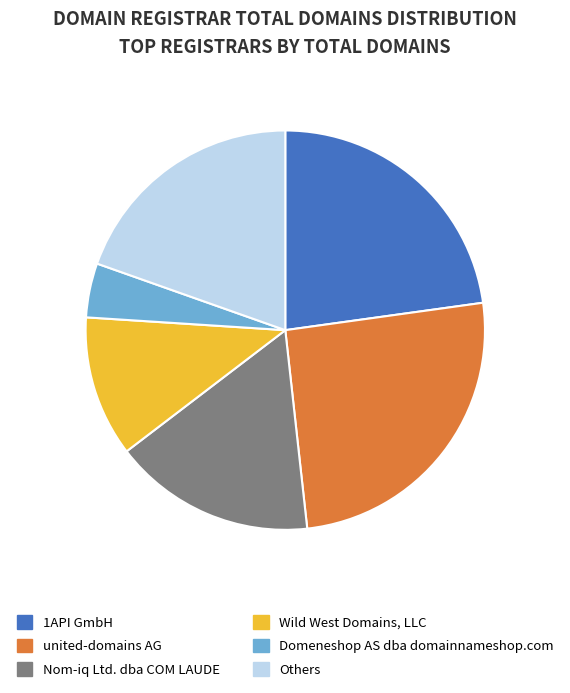

True or false: Wild West Domains, LLC accounts for 11% of the total.

True